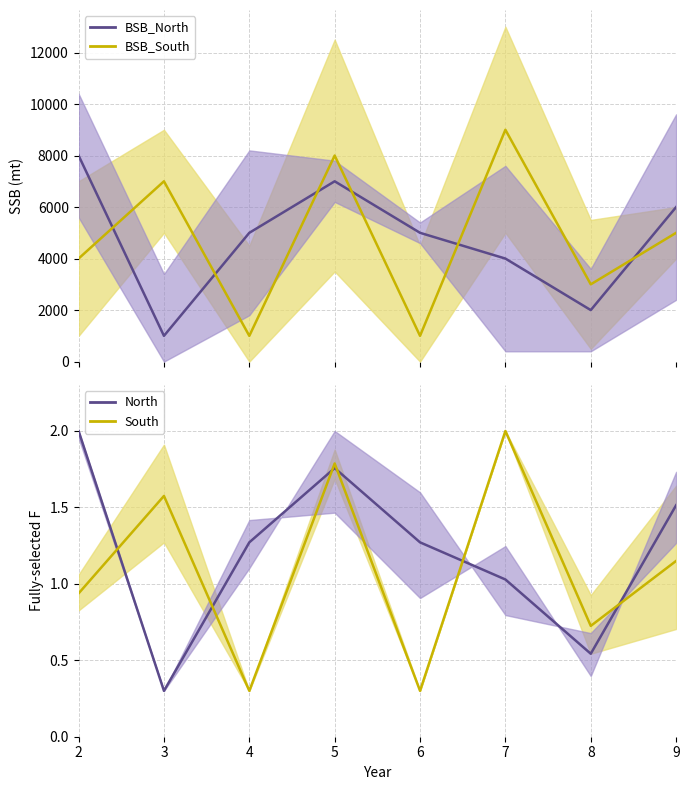

Reading left to right, transcribe all the data shown in this chart.

BSB_North: 8000.0	1000.0	5000.0	7000.0	5000.0	4000.0	2000.0	6000.0
BSB_South: 4000.0	7000.0	1000.0	8000.0	1000.0	9000.0	3000.0	5000.0
North: 2.0	0.3	1.3	1.8	1.3	1.0	0.5	1.5
South: 0.9	1.6	0.3	1.8	0.3	2.0	0.7	1.1